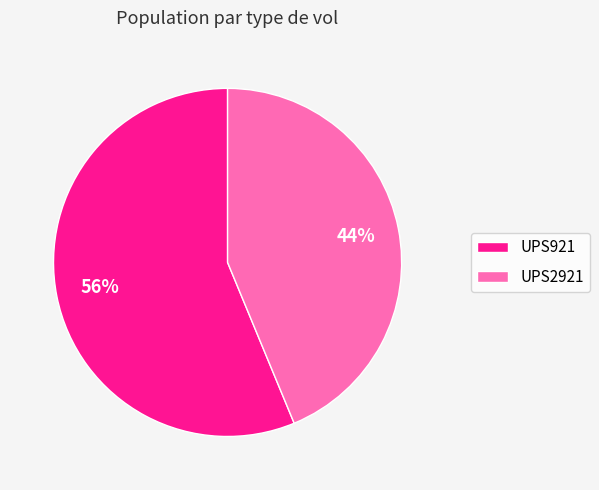

To the nearest percent, what is the average slice percentage?

50%